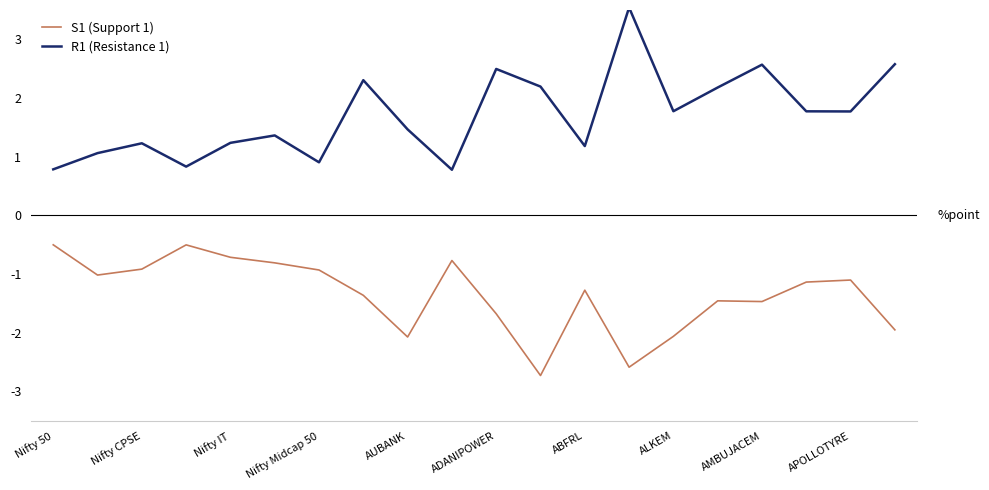

Does the chart have visible grid lines?

No